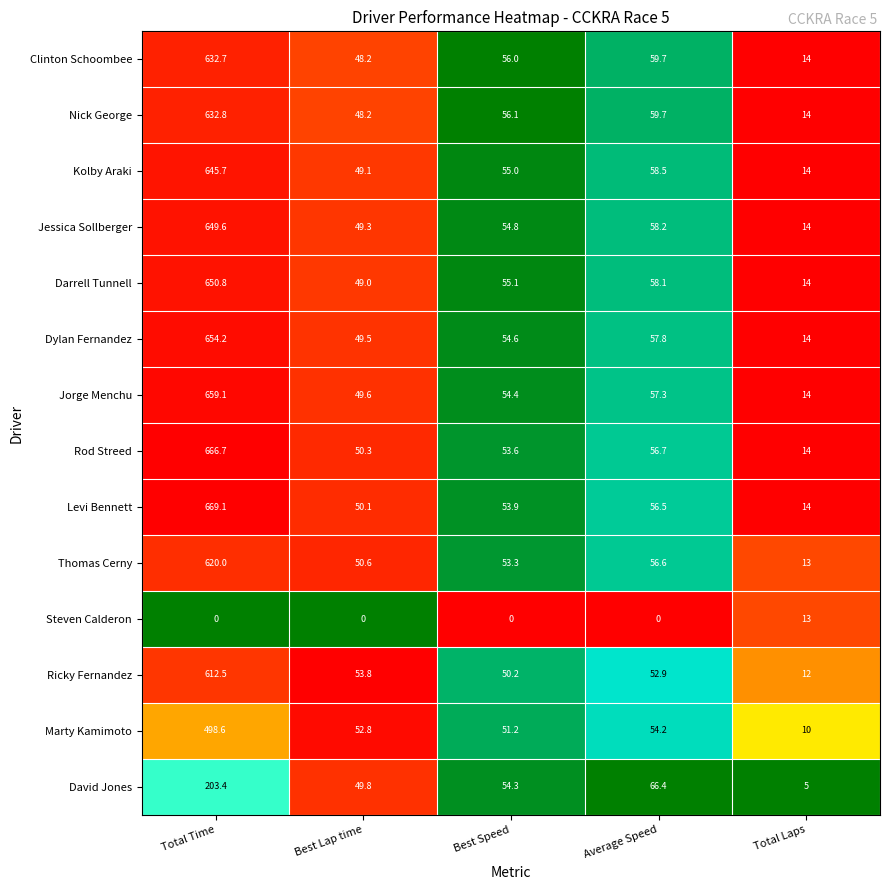

Is it true that Steven Calderon equals 5.7 at Best Speed?

False